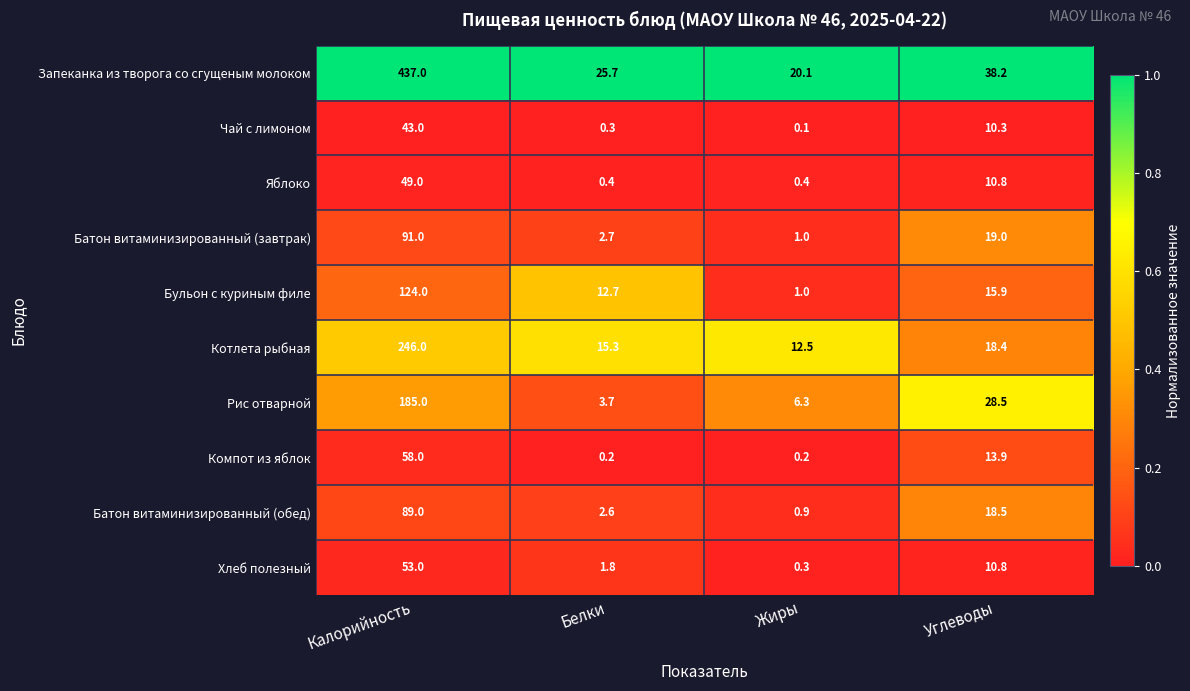

What is the difference between the highest and lowest values at Калорийность?

394.0